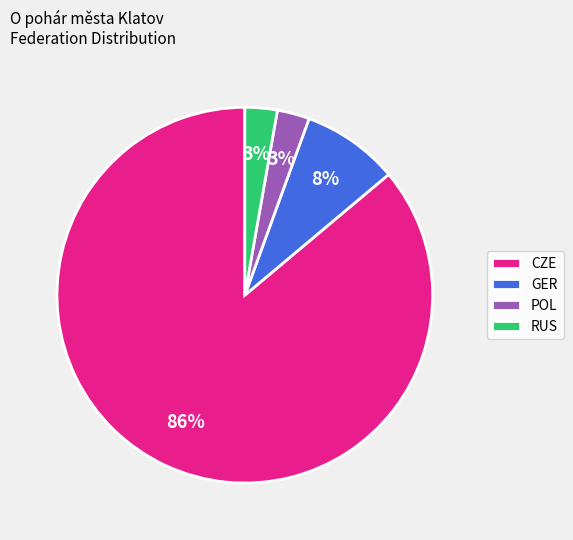

Which category has the biggest portion of the pie?

CZE